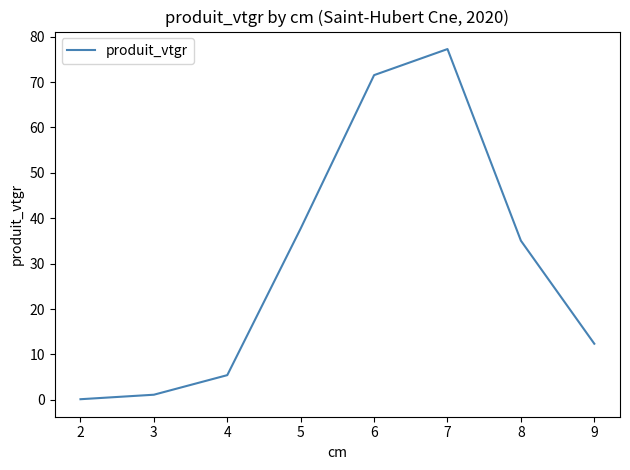

How many series are shown in this chart?

1